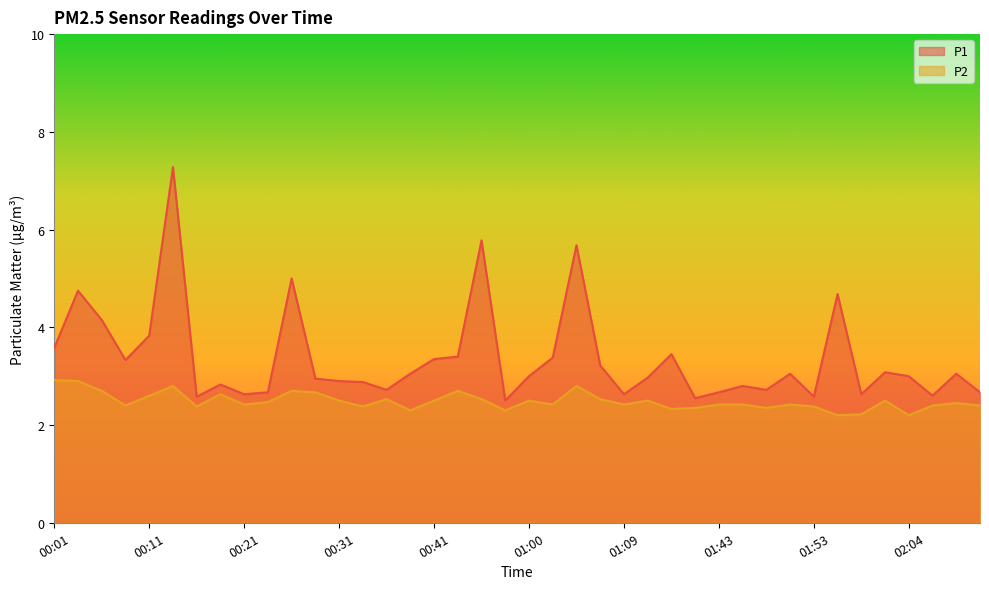

At which category does P2 reach its first local peak?

00:14